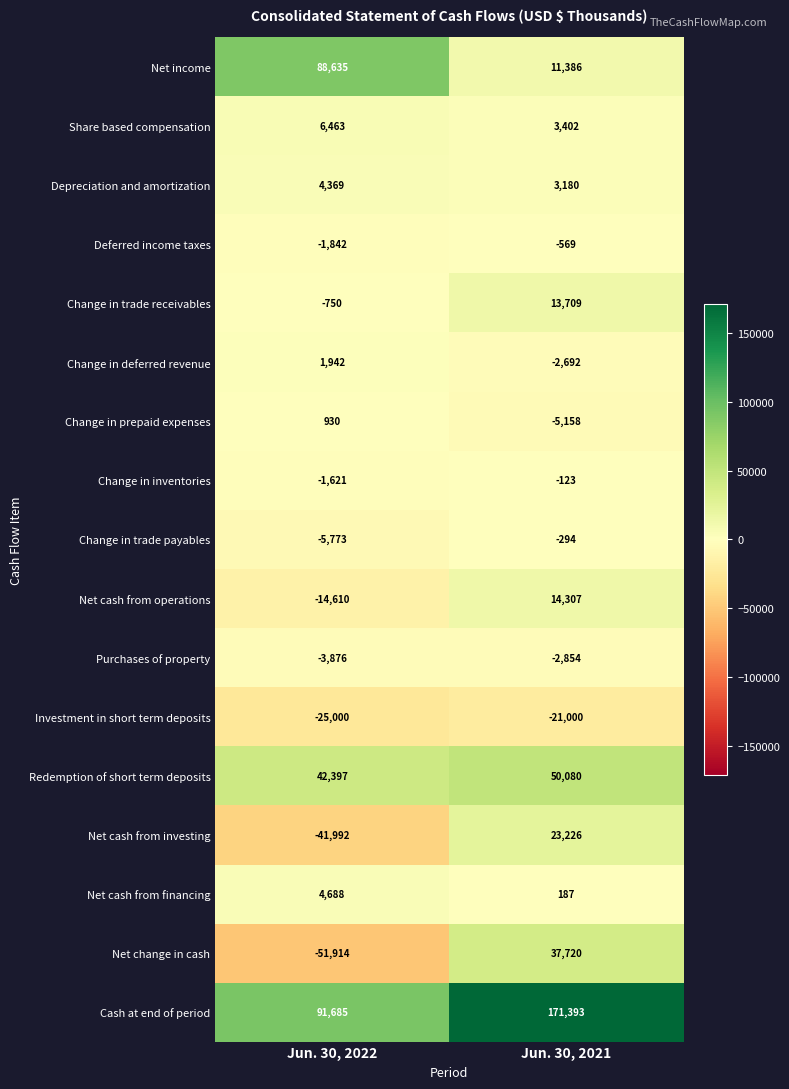

What is the total value across all series at Jun. 30, 2022?

93731